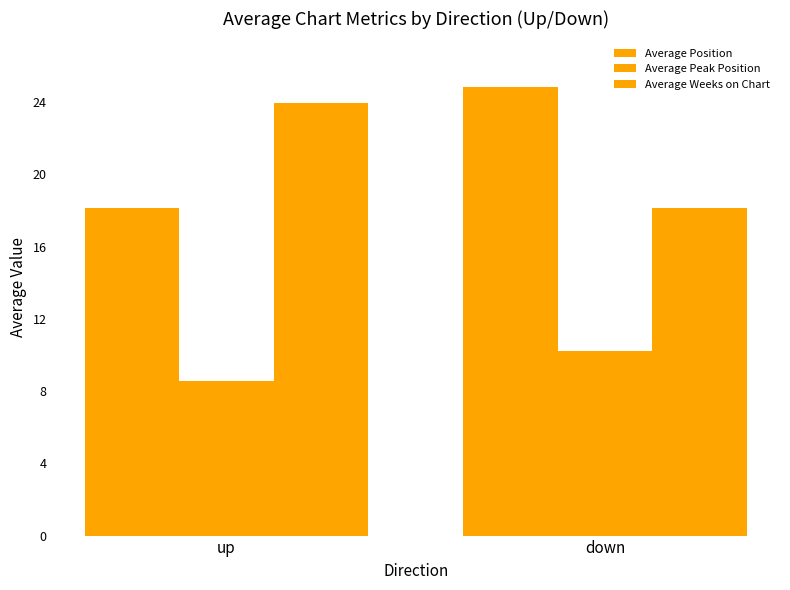

How many series are shown in this chart?

3